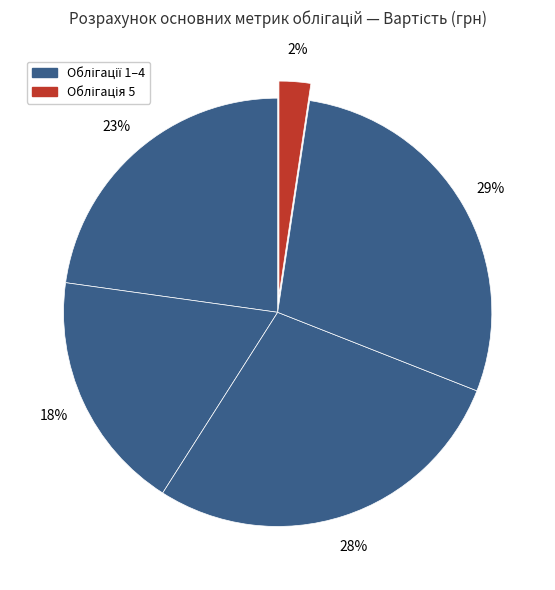

What is the smallest slice in the pie chart?

Облігація 5